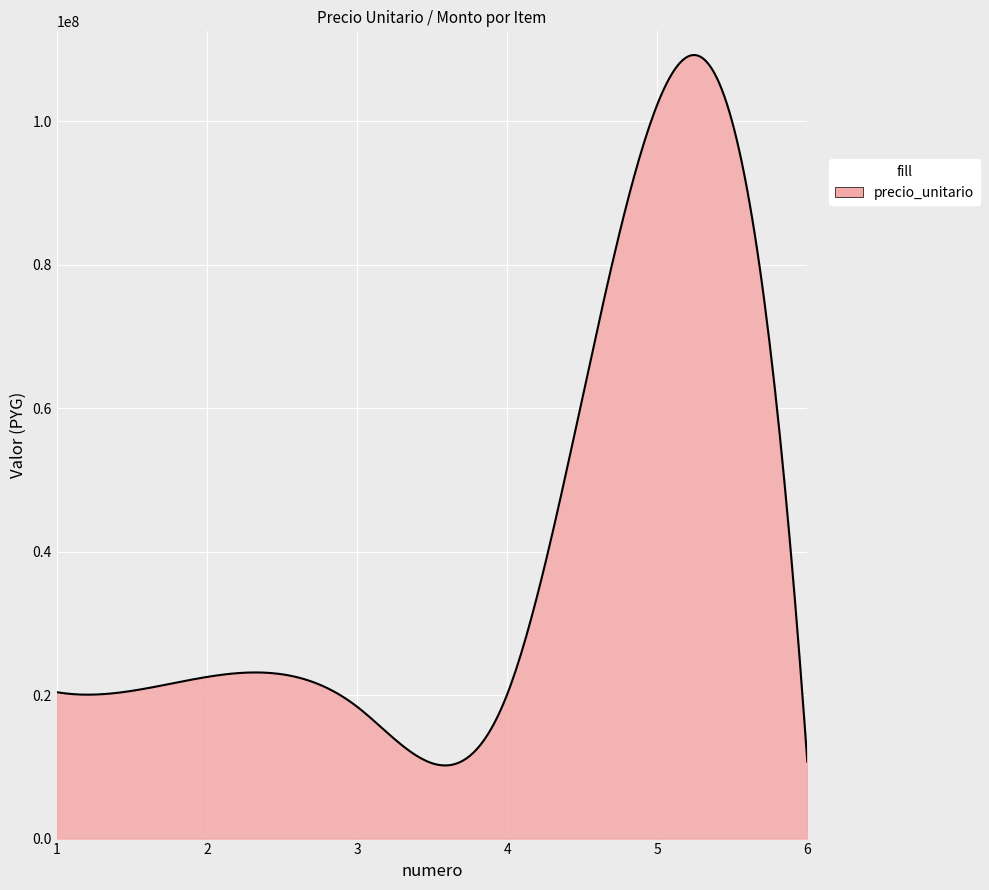

What is the difference between the maximum and minimum values?

99051295.3